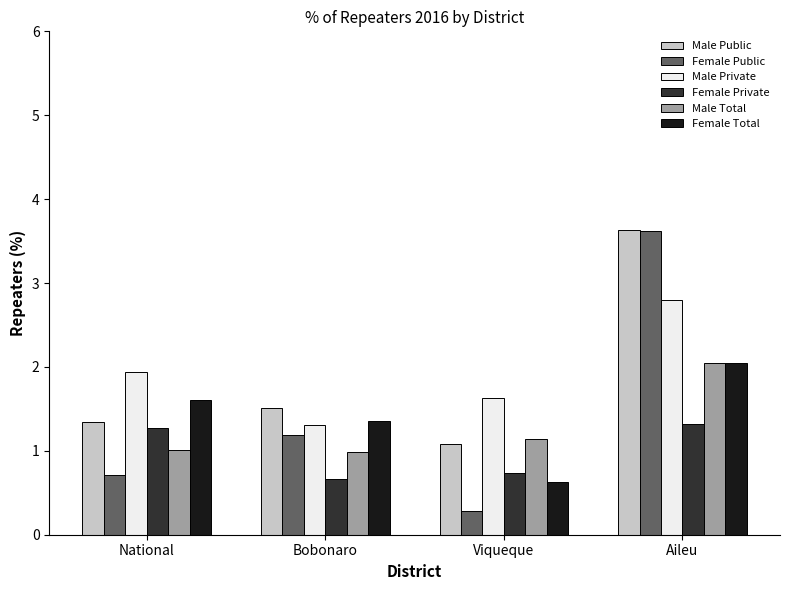

What are all the series names shown in the legend?

Male Public, Female Public, Male Private, Female Private, Male Total, Female Total